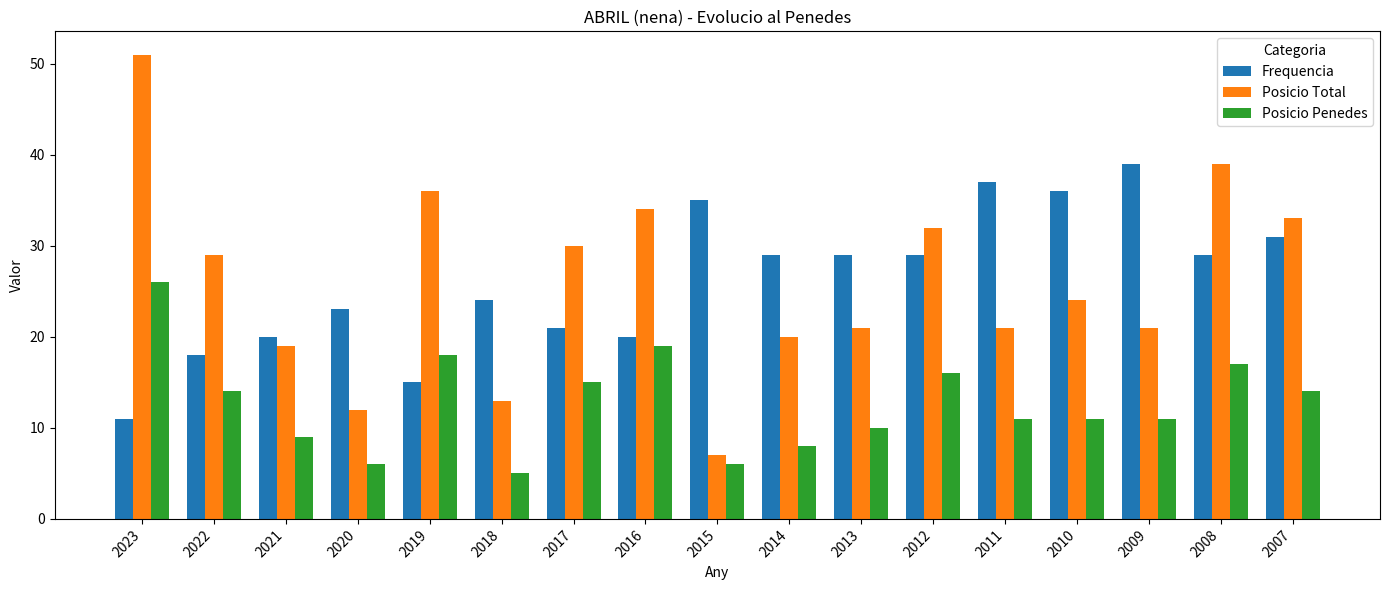

Between 2019 and 2016, which series saw the biggest shift?

Frequencia